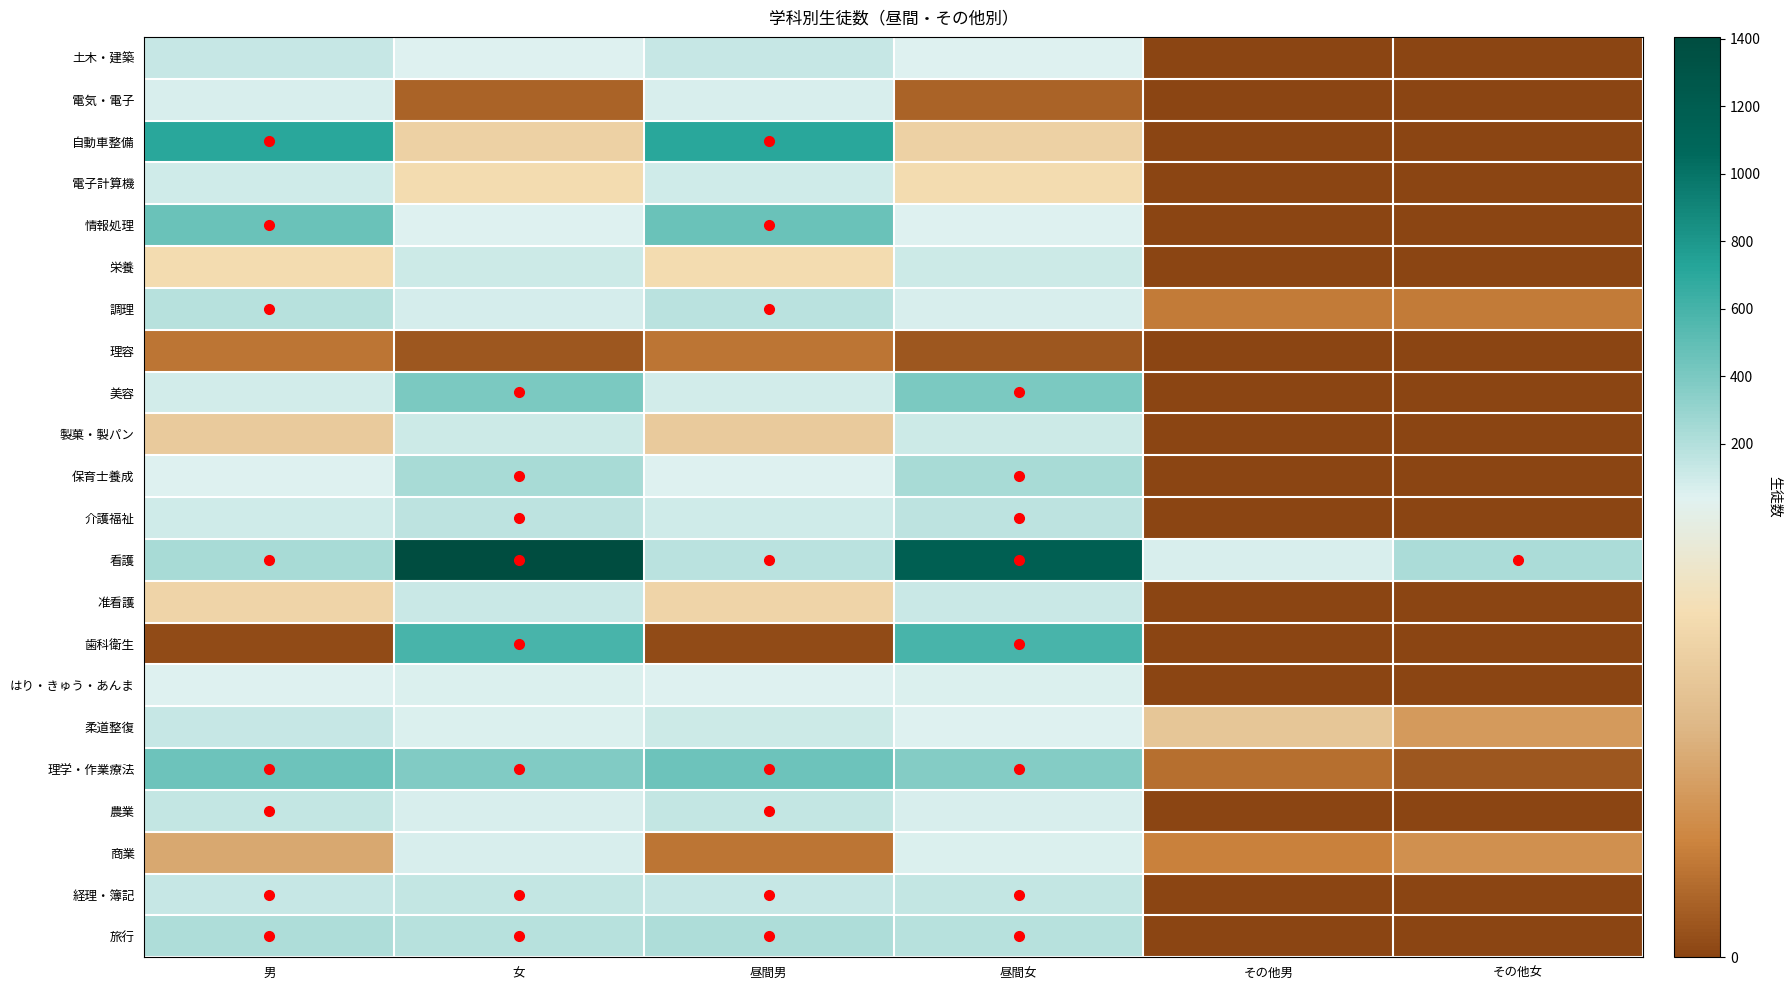

Rank the series at 昼間女 from highest to lowest value.

看護, 歯科衛生, 美容, 理学・作業療法, 保育士養成, 旅行, 介護福祉, 経理・簿記, 准看護, 栄養, 製菓・製パン, 調理, 農業, はり・きゅう・あんま, 商業, 土木・建築, 情報処理, 柔道整復, 電子計算機, 自動車整備, 電気・電子, 理容